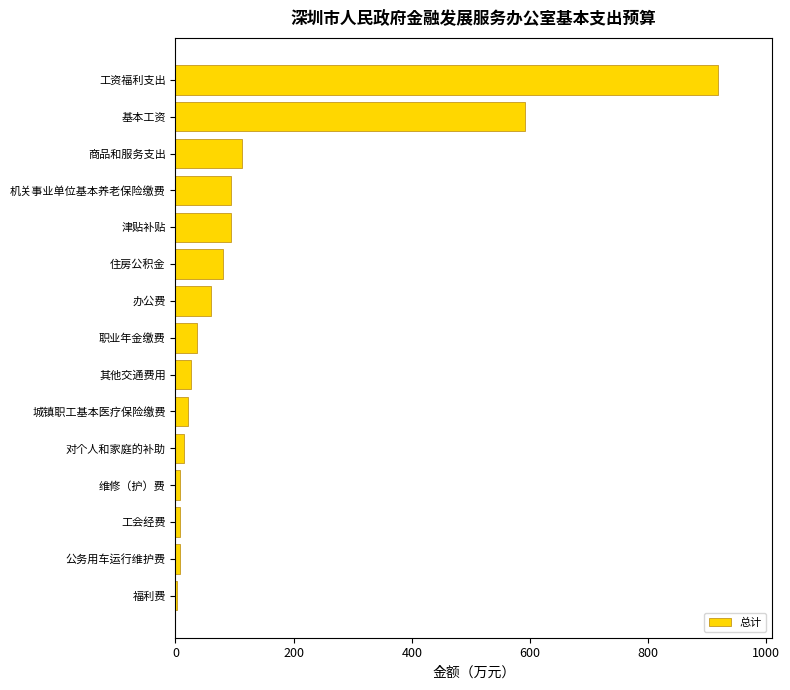

What is the approximate value at 办公费?

60.0